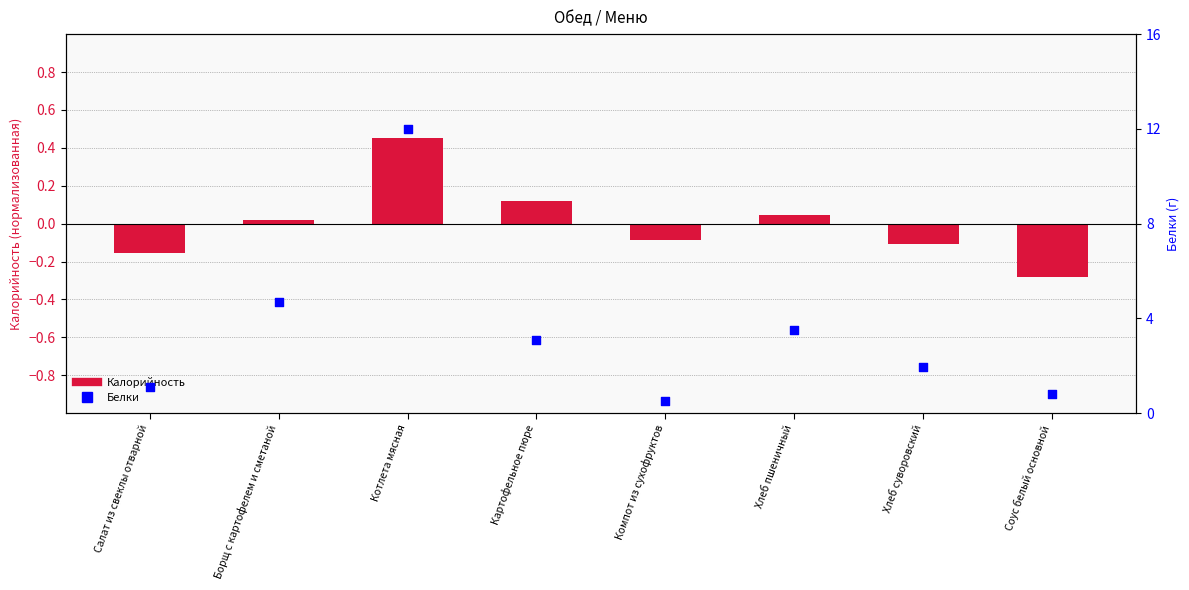

At which category is the sum across all series the highest?

Котлета мясная